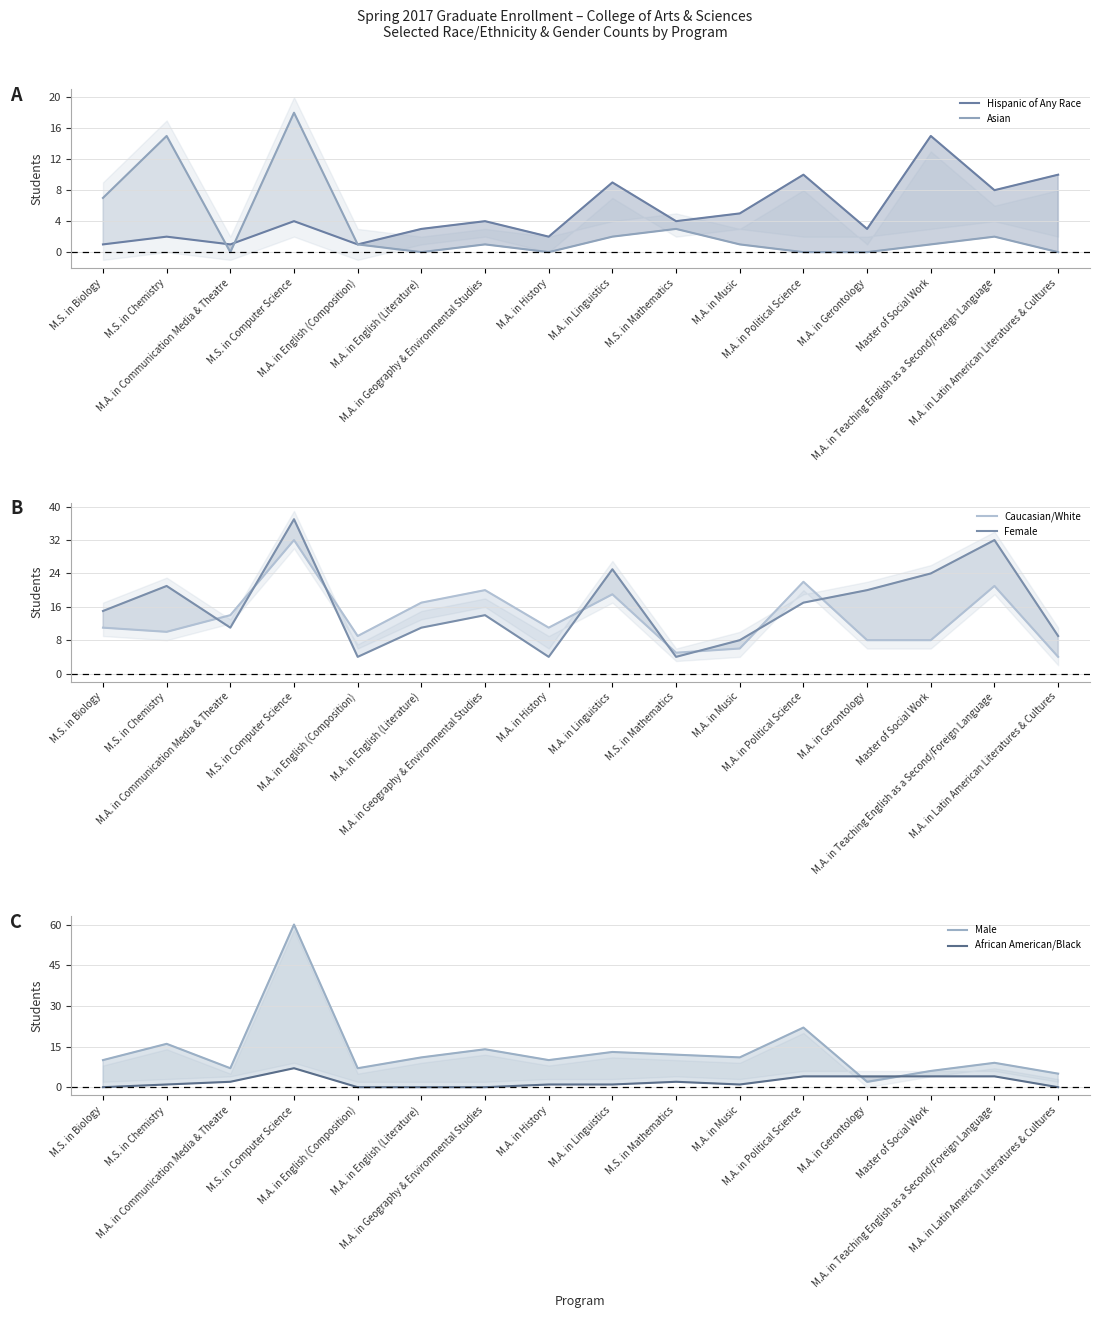

The value of Asian at M.A. in Linguistics is 3. True or false?

False